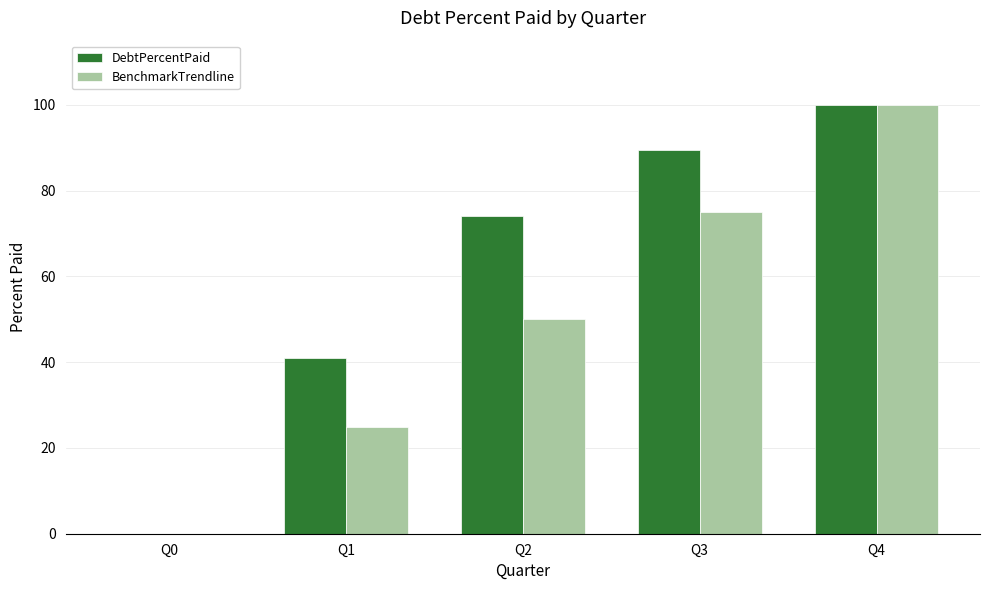

The BenchmarkTrendline series shows 75.0 at Q3. True or false?

True